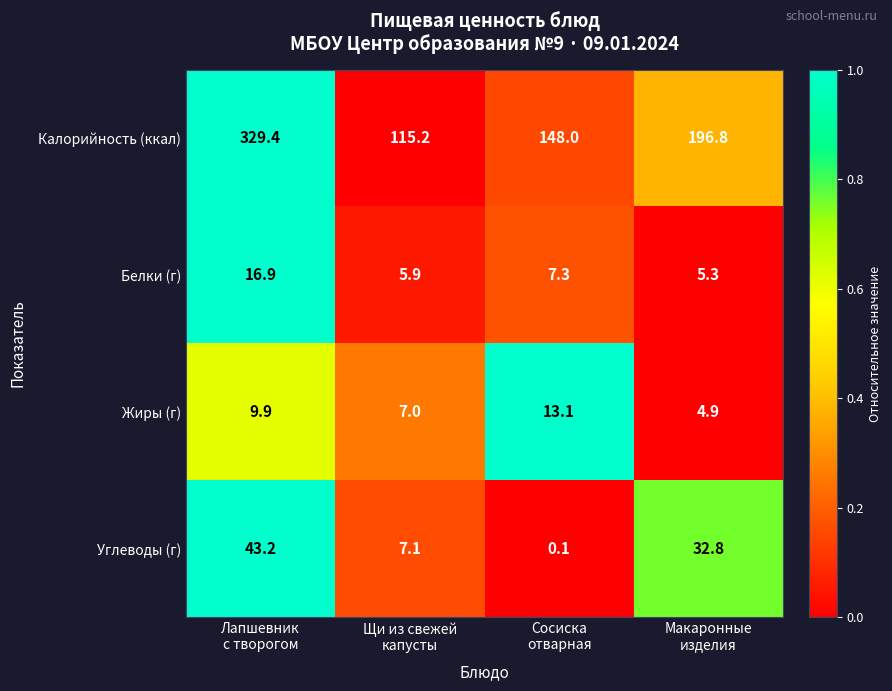

What is the difference between the second highest and minimum values in the Углеводы (г) series?

32.7